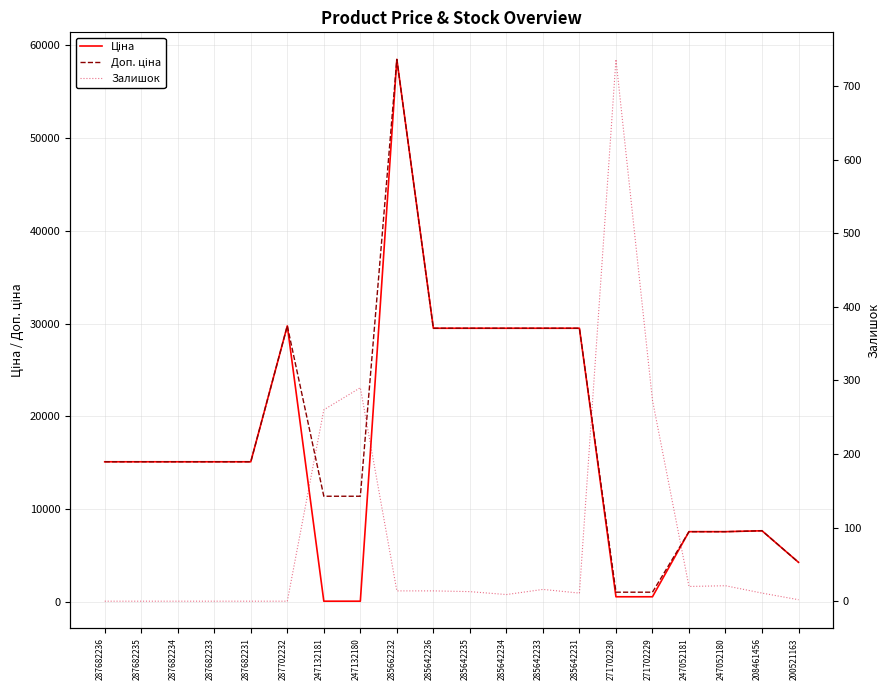

What is the difference between the second highest and second lowest values in the Залишок series?

290.0